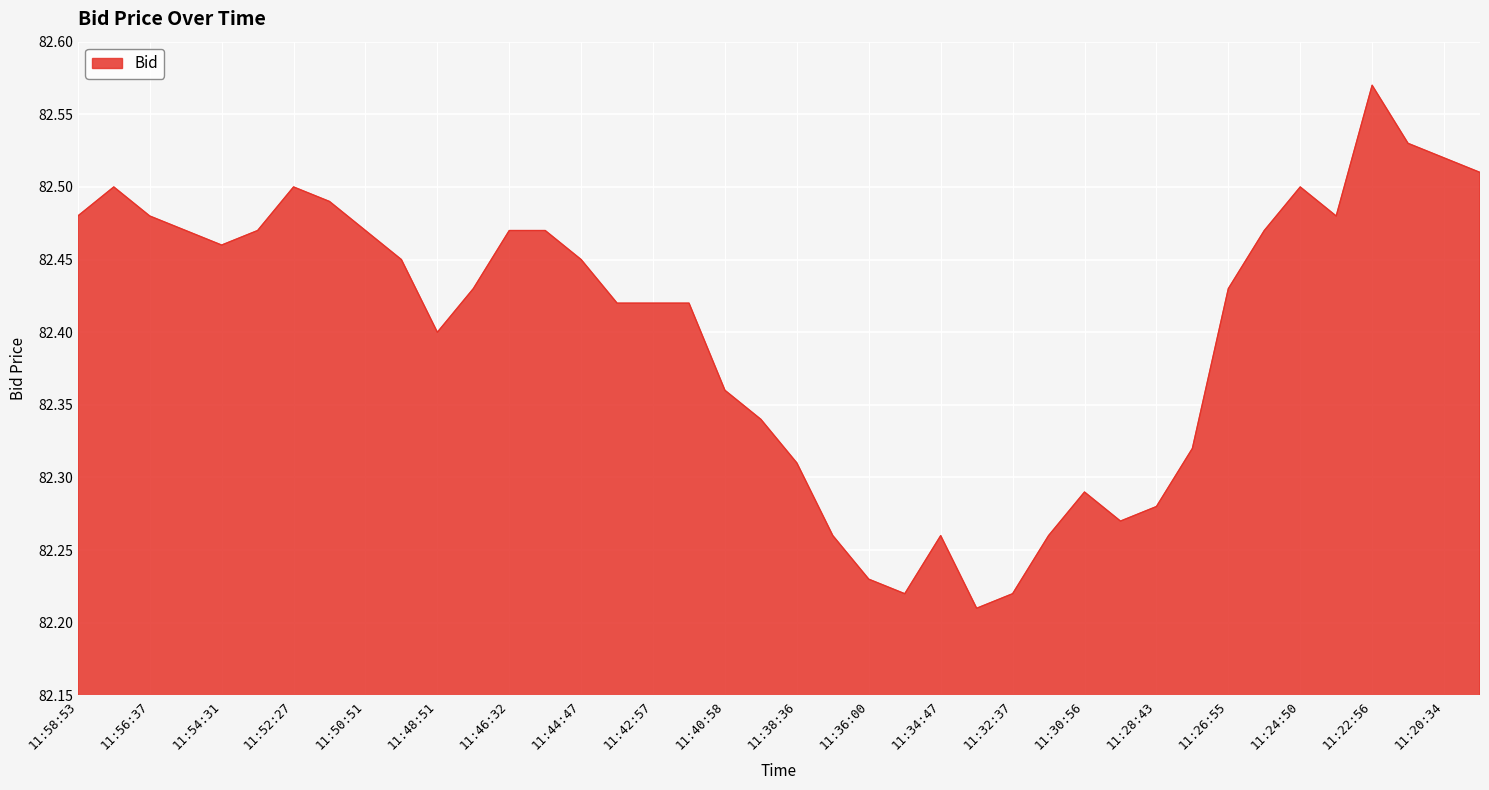

At which category does the chart reach its minimum across all series?

11:33:17